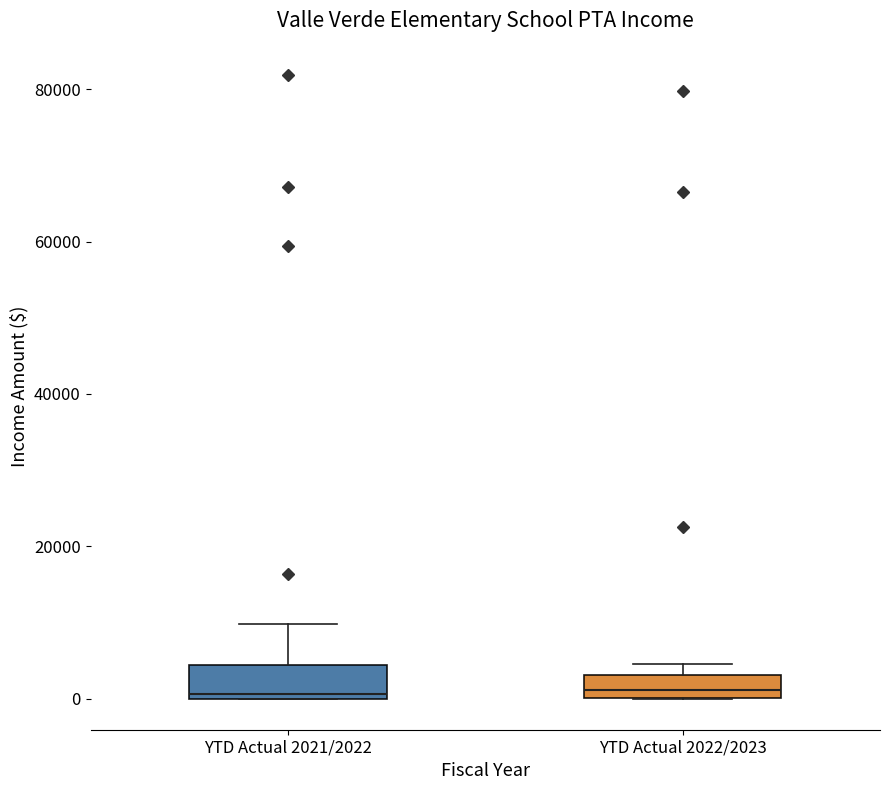

Reading left to right, transcribe this box plot: for each box, give where its median line is, the range the box spans, and where its two whiskers end, as read against the y-axis. The values are not printed on the chart, so give them approximately, as read against the axis.

YTD Actual 2021/2022: median 0 (just above the box's lower edge), box 0 to 4000, whiskers 0 to 10000
YTD Actual 2022/2023: median 2000, box 0 to 4000, whiskers 0 to 4000 (just above the box's upper edge)